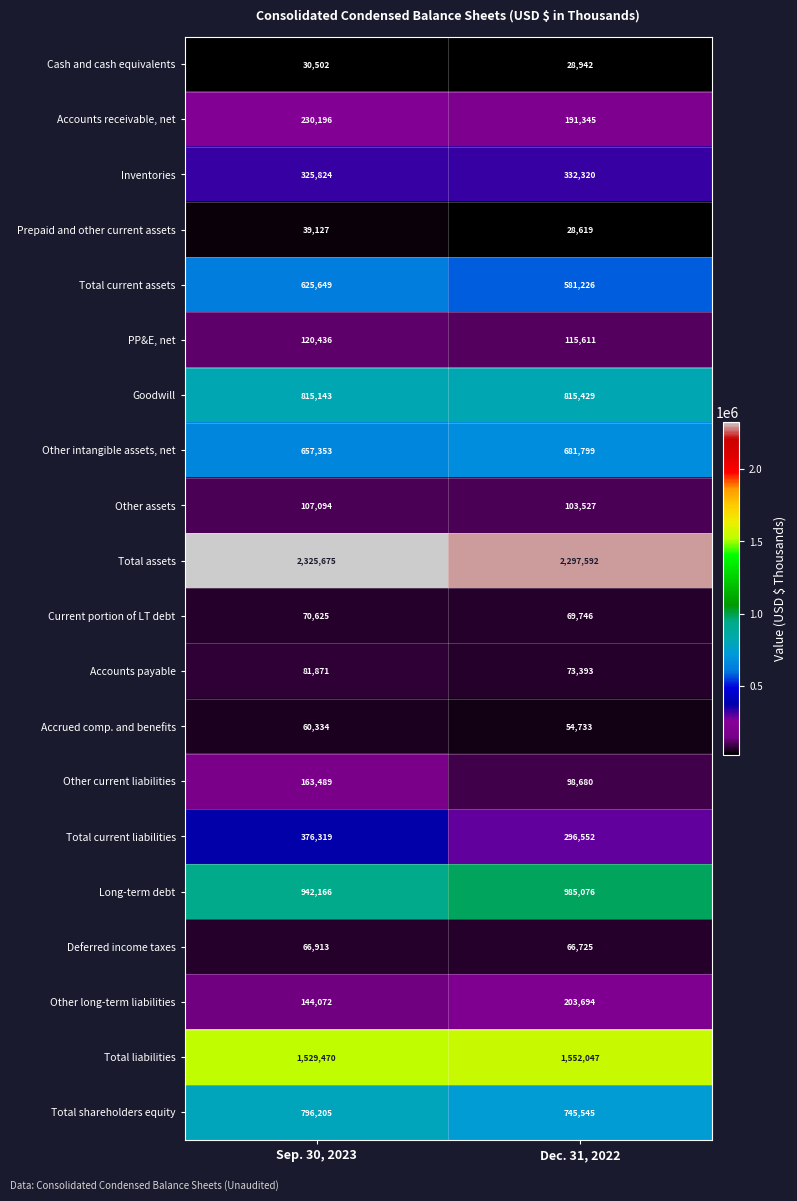

What is the smallest value displayed?

28619